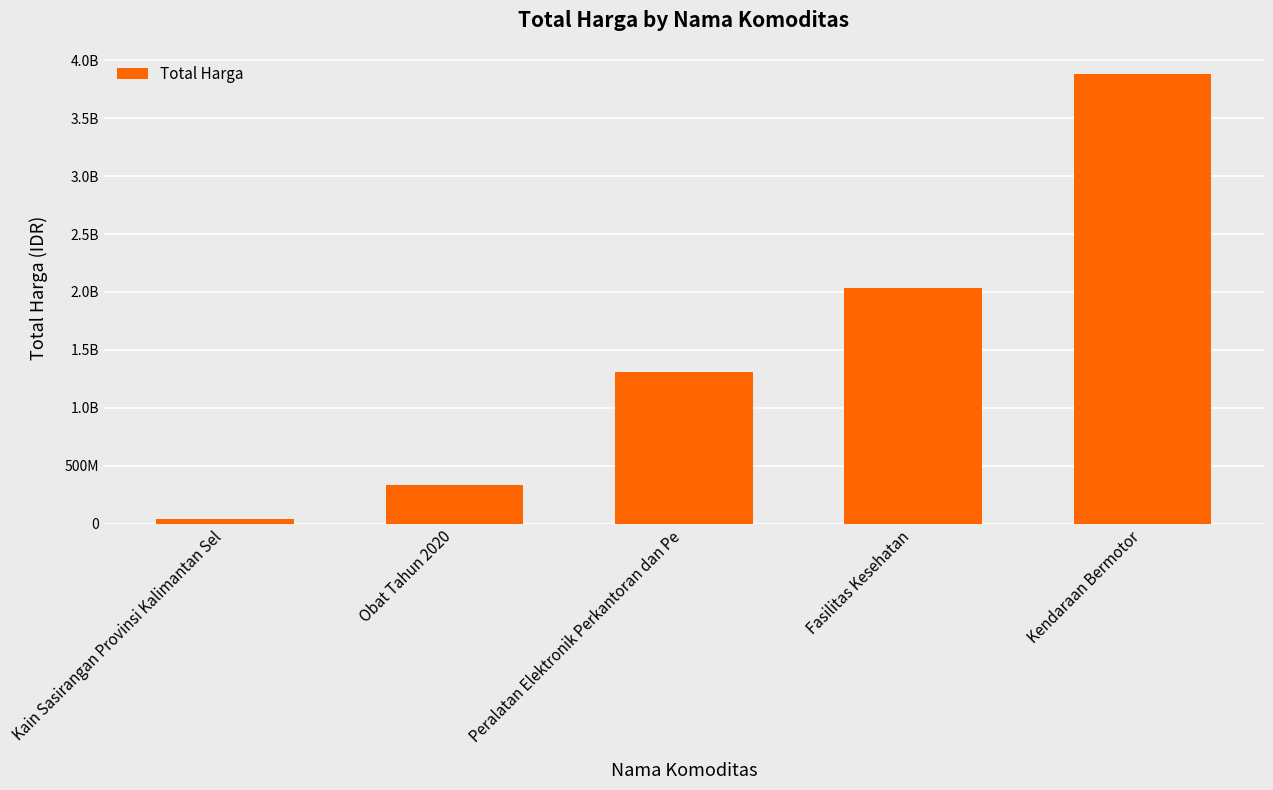

Are the bars grouped side by side (vs. stacked)?

No